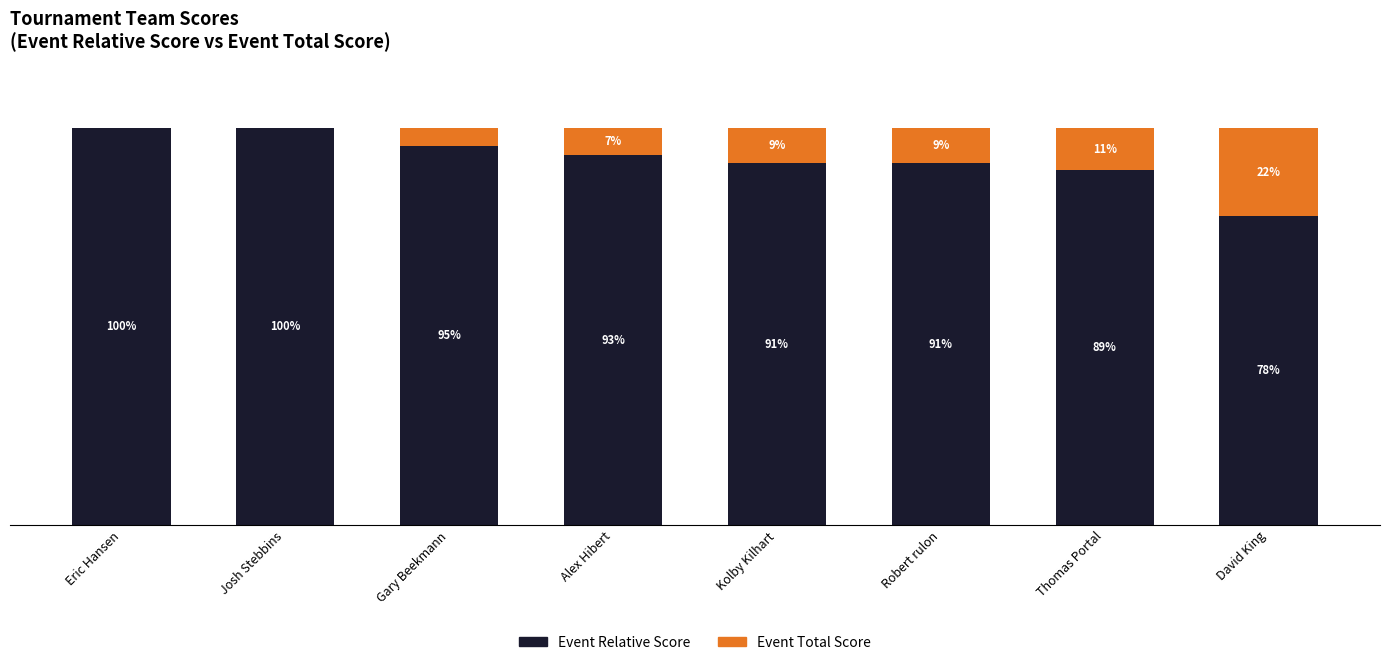

Where does the Event Relative Score series first go above 93?

Eric Hansen